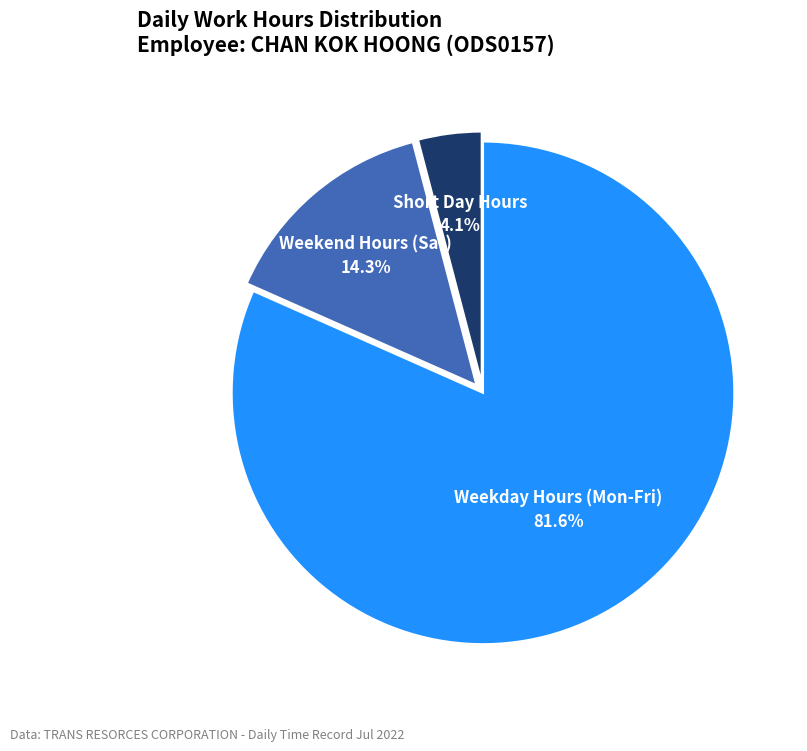

Which category accounts for the majority?

Weekday Hours (Mon-Fri)